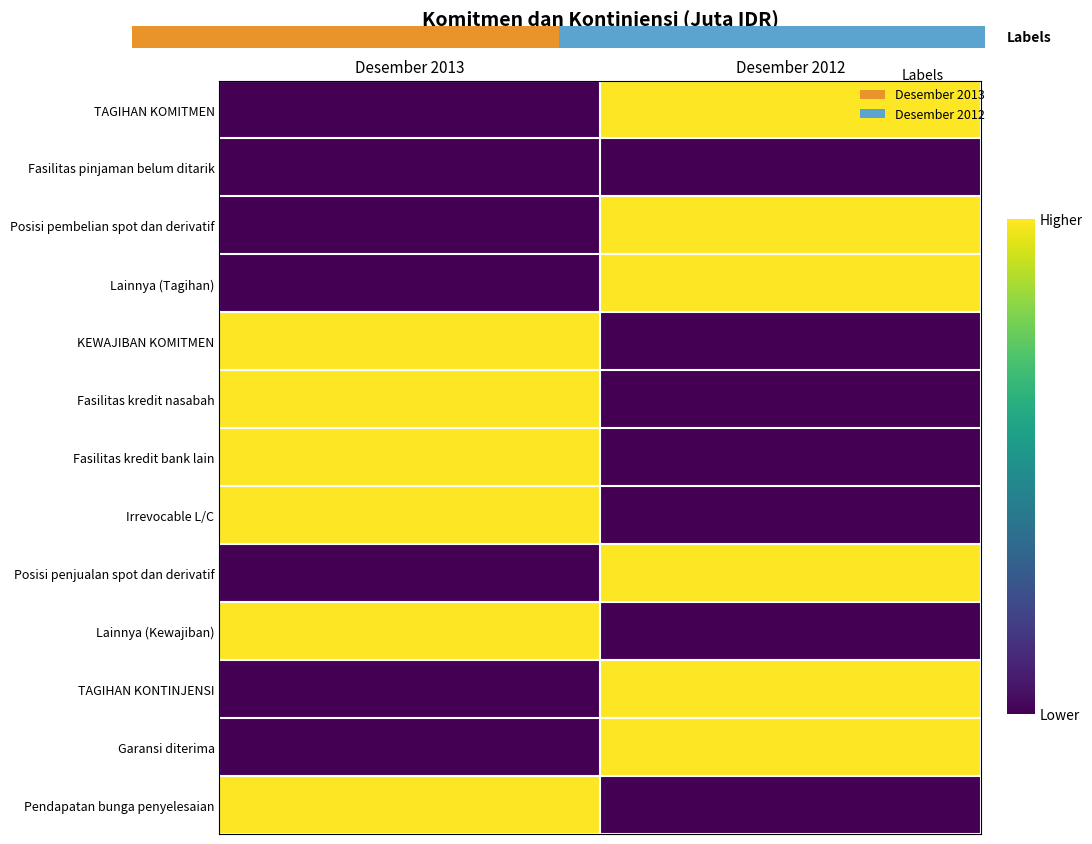

How many data points in Fasilitas kredit nasabah are less than 1?

1